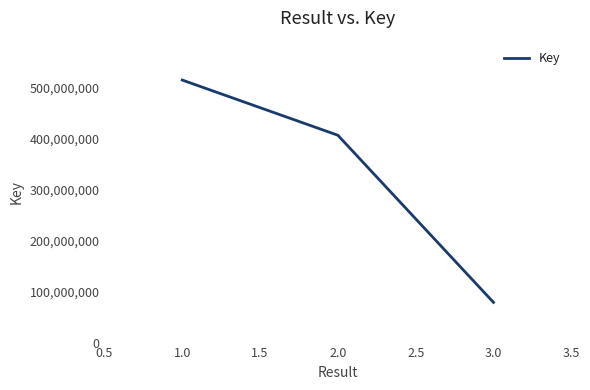

Rank the categories by value from highest to lowest.

1.0, 2.0, 3.0